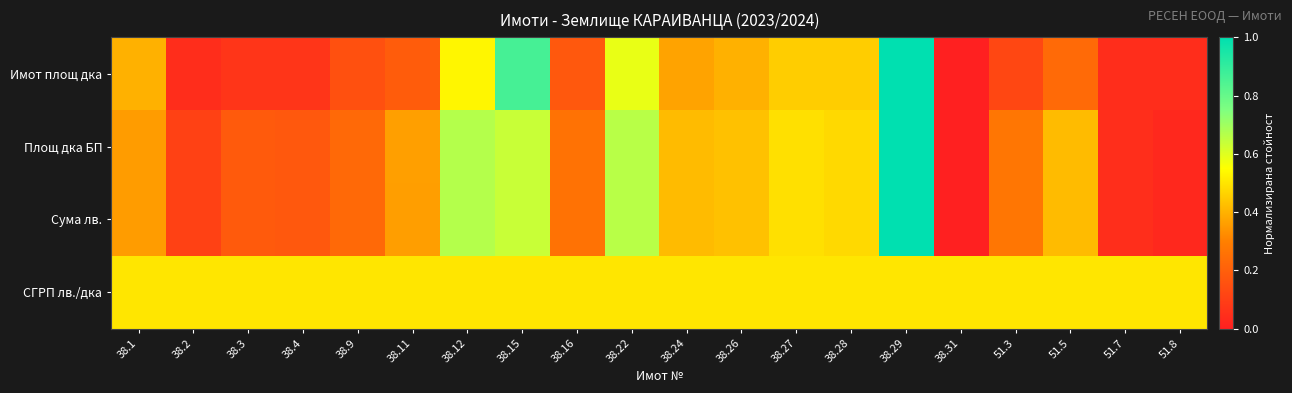

Which has a higher value, 38.22 or 38.31?

38.22